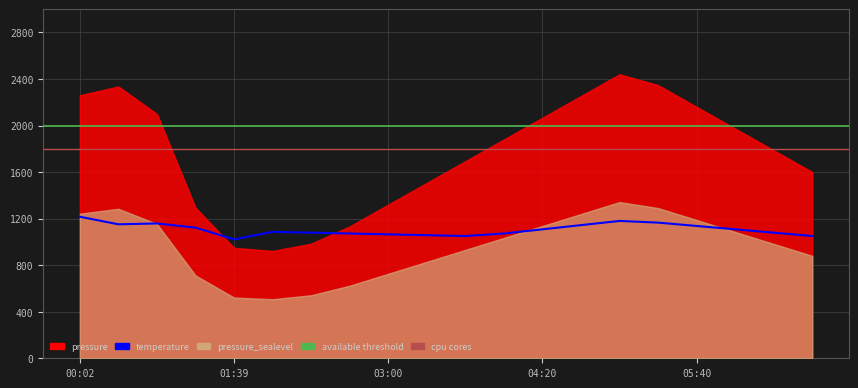

How many data points are less than 1107?

10